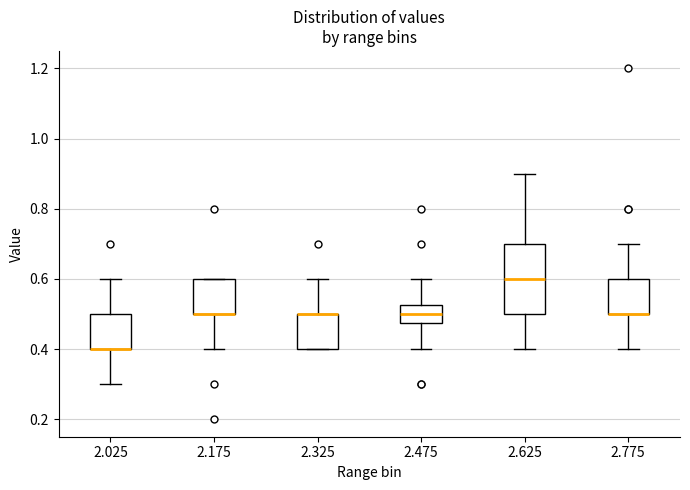

Comparing the boxes themselves (not the whiskers), which one is the tallest?

2.625